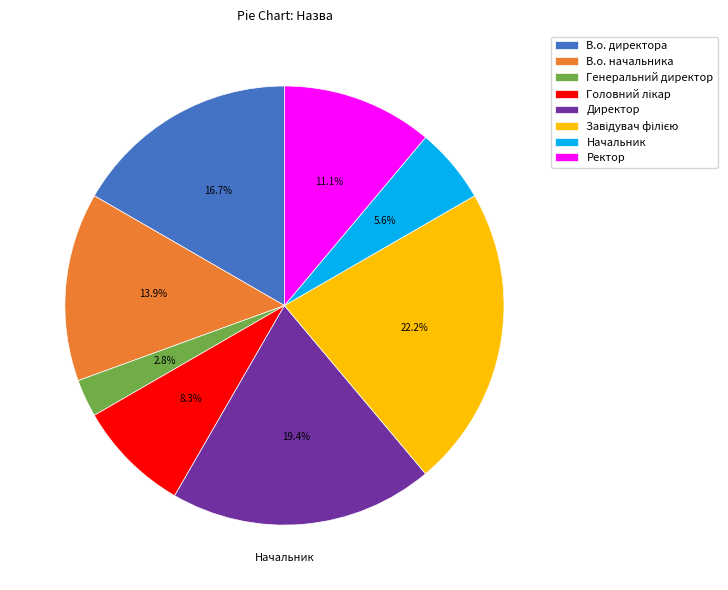

To the nearest percent, what is the difference between the Генеральний директор and В.о. начальника slice percentages?

11%